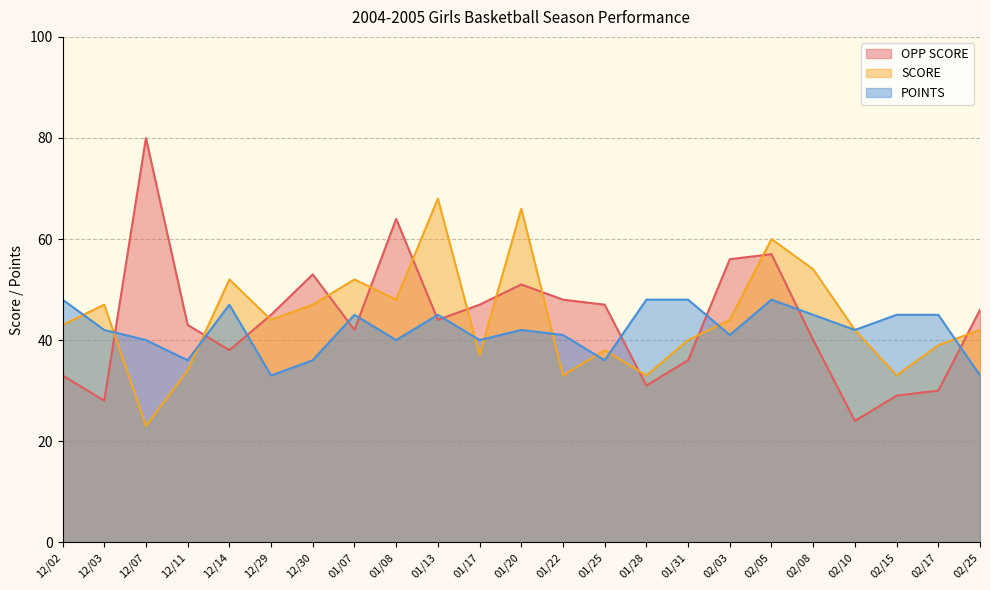

What is the difference between the second highest and second lowest values in the POINTS series?

15